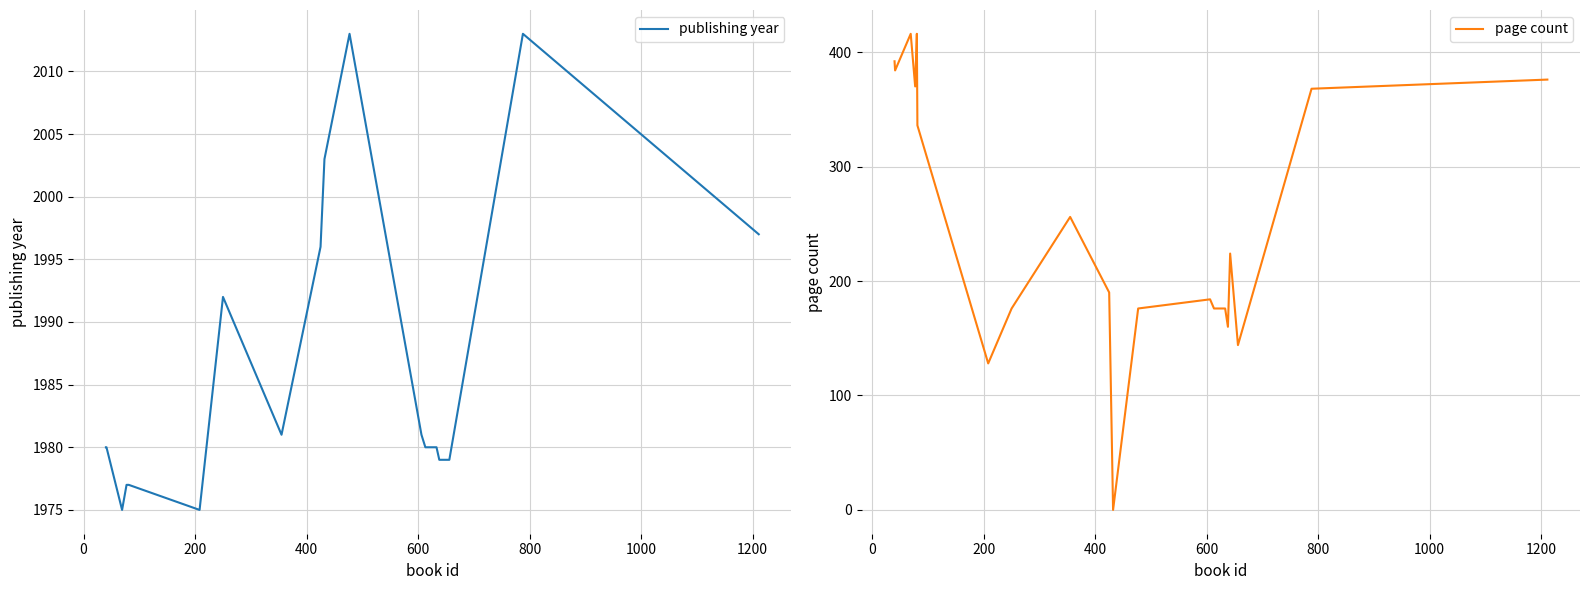

Which series has the widest spread of values?

page count